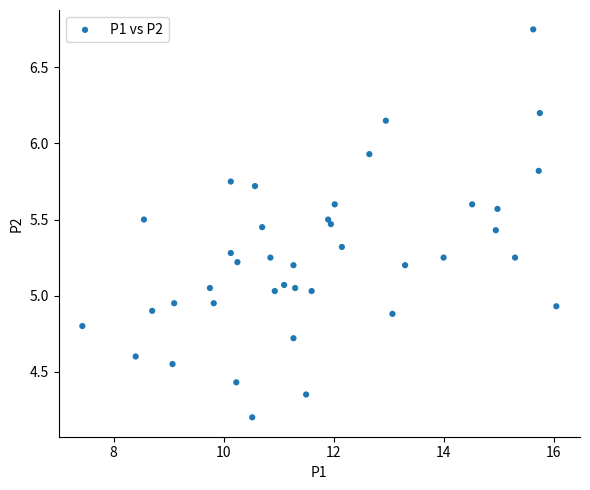

What is the range of X values (max minus min)?

8.6